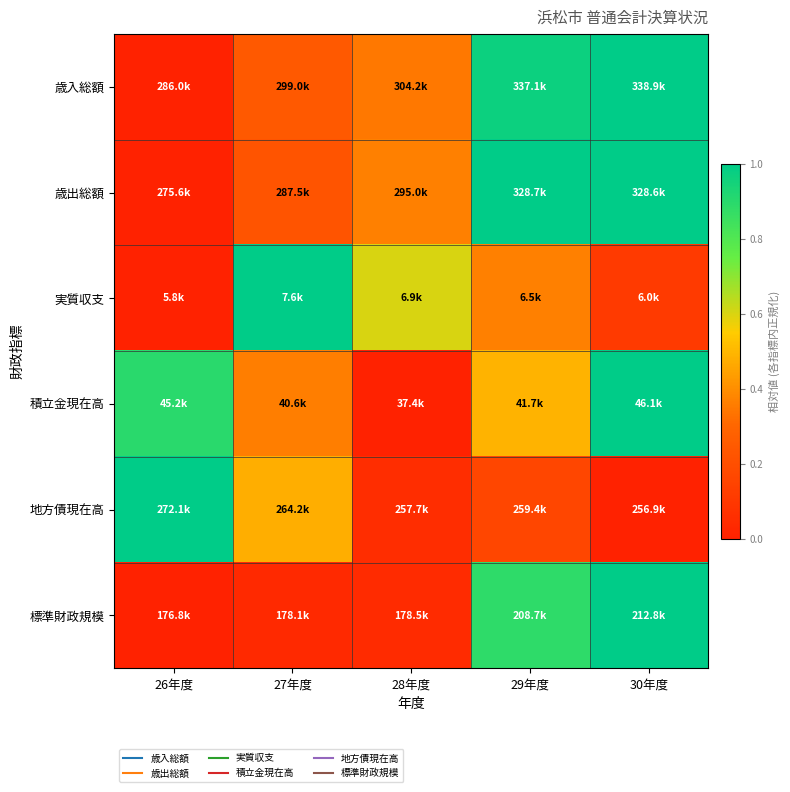

At how many categories does at least one series exceed 0?

5